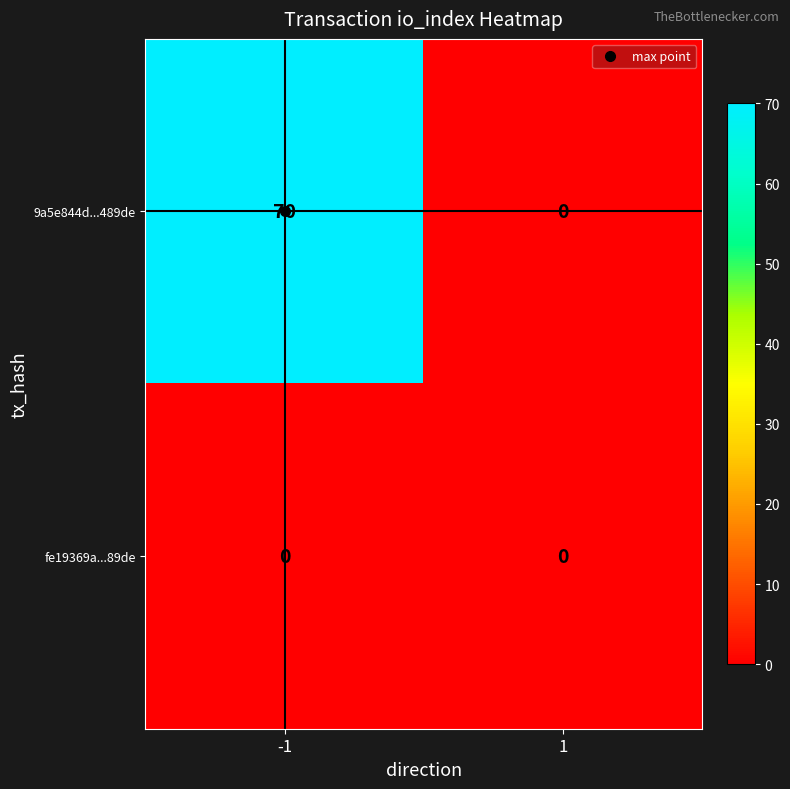

What is the maximum value for 9a5e844d...489de?

70